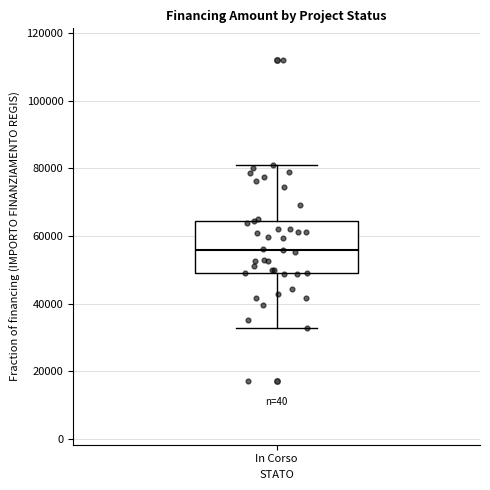

Transcribe this box plot: give where the median line is, the range the box spans, and where the two whiskers end, as read against the y-axis. The values are not printed on the chart, so give them approximately, as read against the axis.

median 56000, box 50000 to 64000, whiskers 32000 to 80000